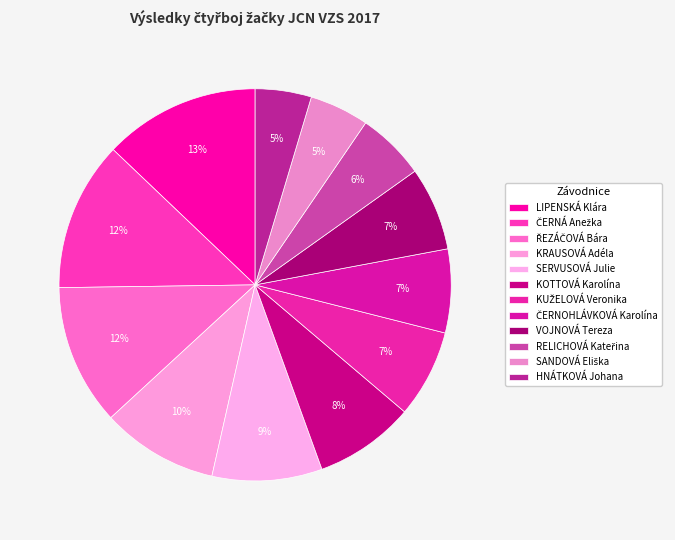

Does ŘEZÁČOVÁ Bára represent more than half of the total?

No